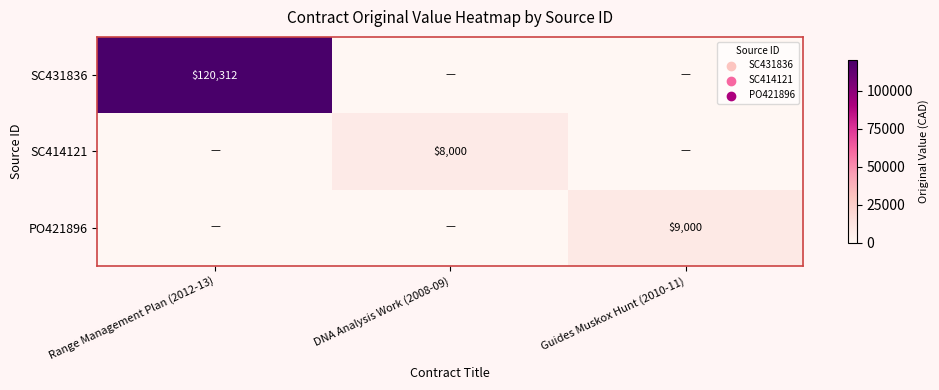

The value of PO421896 at Guides Muskox Hunt (2010-11) is 9000. True or false?

True